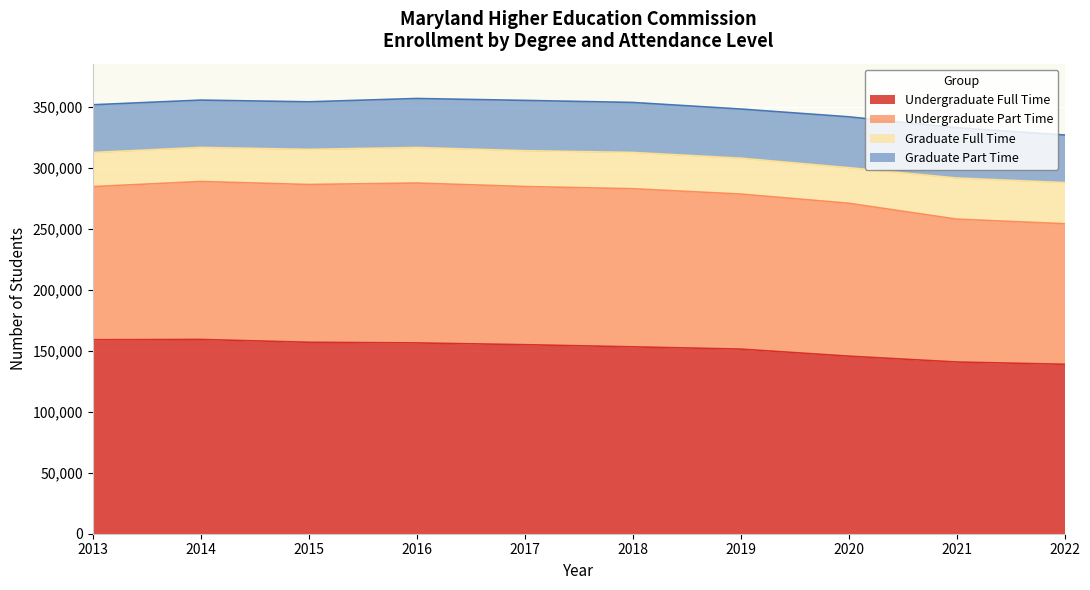

Reading left to right, list all the values displayed in this chart.

Undergraduate Full Time: 2013=159206	2014=159456	2015=157138	2016=156603	2017=155152	2018=153382	2019=151540	2020=145763	2021=140948	2022=139072
Undergraduate Part Time: 2013=125676	2014=129632	2015=129493	2016=131228	2017=129820	2018=129778	2019=127242	2020=125484	2021=117264	2022=115346
Graduate Full Time: 2013=27998	2014=27980	2015=28823	2016=29181	2017=29391	2018=29773	2019=29447	2020=29203	2021=33750	2022=33760
Graduate Part Time: 2013=39185	2014=38824	2015=39047	2016=40216	2017=41298	2018=41042	2019=40354	2020=41747	2021=41268	2022=39060